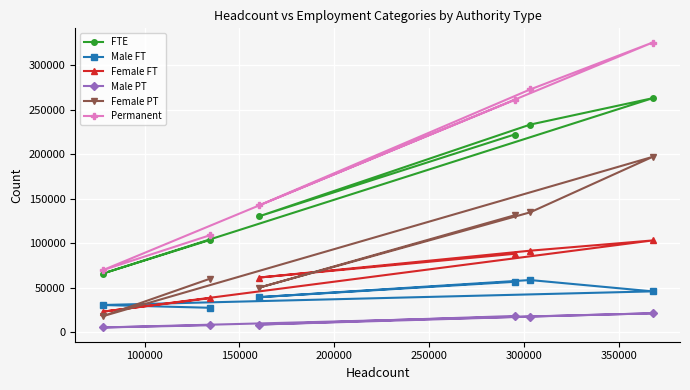

What are all the series names shown in the legend?

FTE, Male FT, Female FT, Male PT, Female PT, Permanent